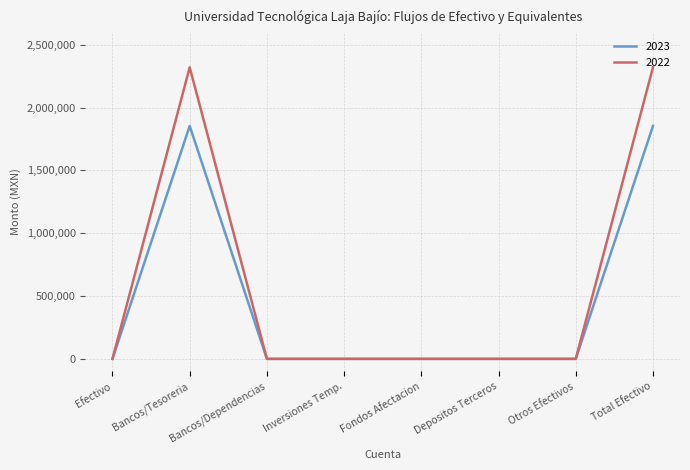

List the series in order of their peak value, lowest first.

2023, 2022